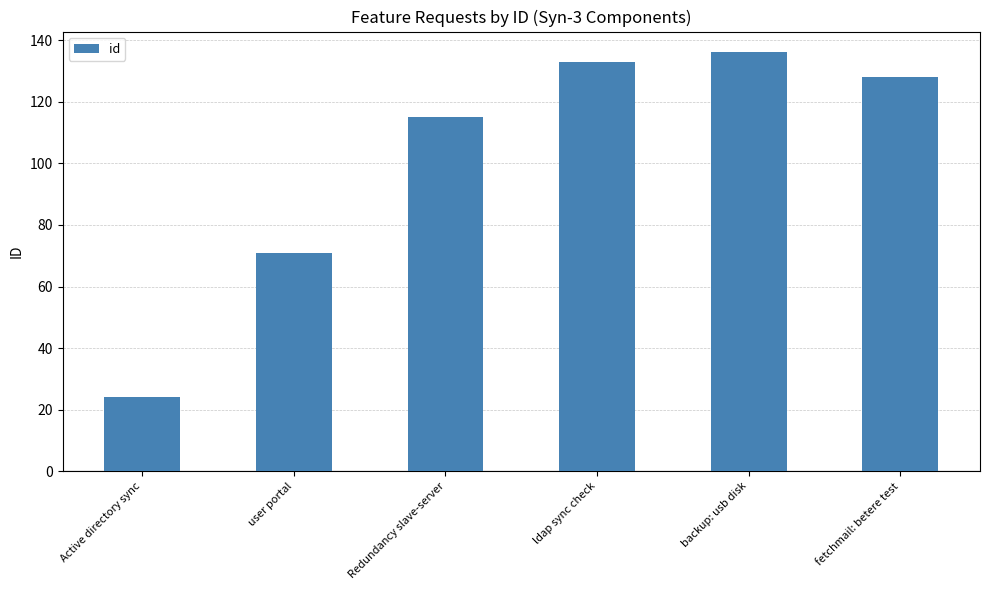

Are the bars horizontal?

No